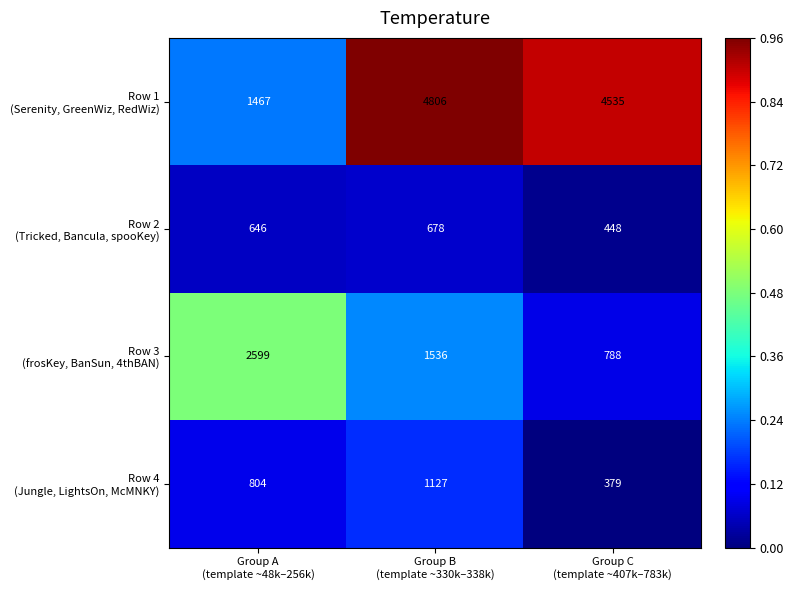

What is the minimum value shown in the chart?

379